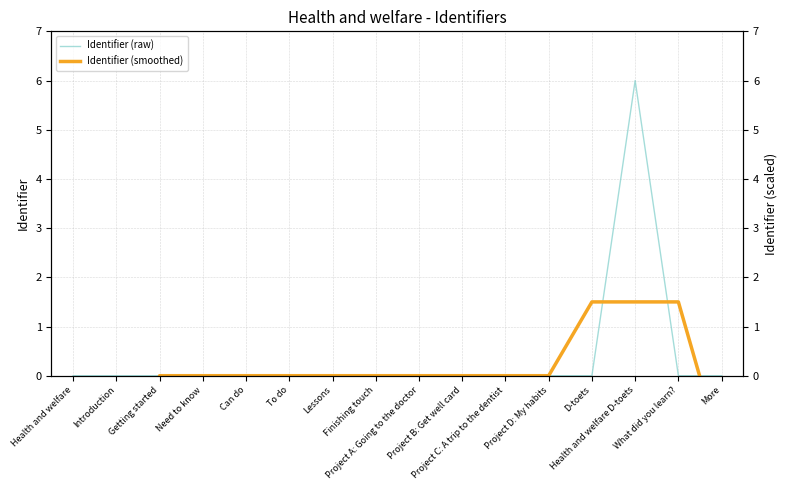

What is the difference between the Identifier (smoothed) values at Project B: Get well card and D-toets?

1.5